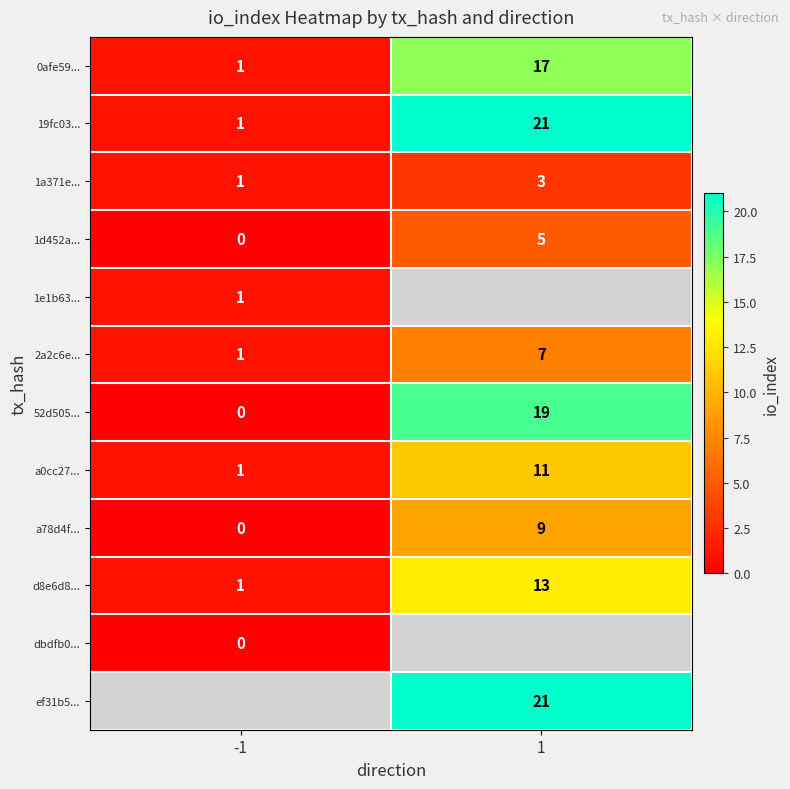

What is the average value of the d8e6d8... series?

7